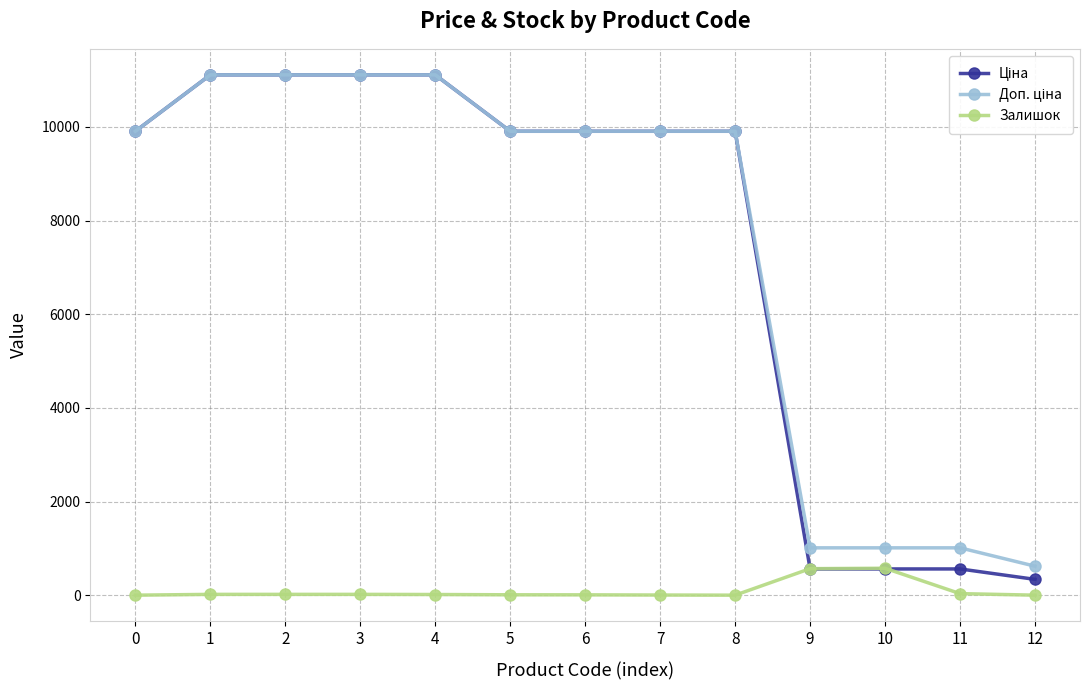

What is the greatest value displayed?

11113.6